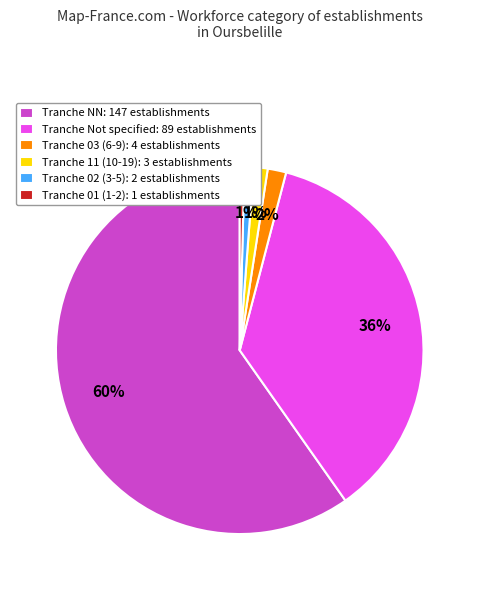

Is there a majority slice in this chart?

Yes